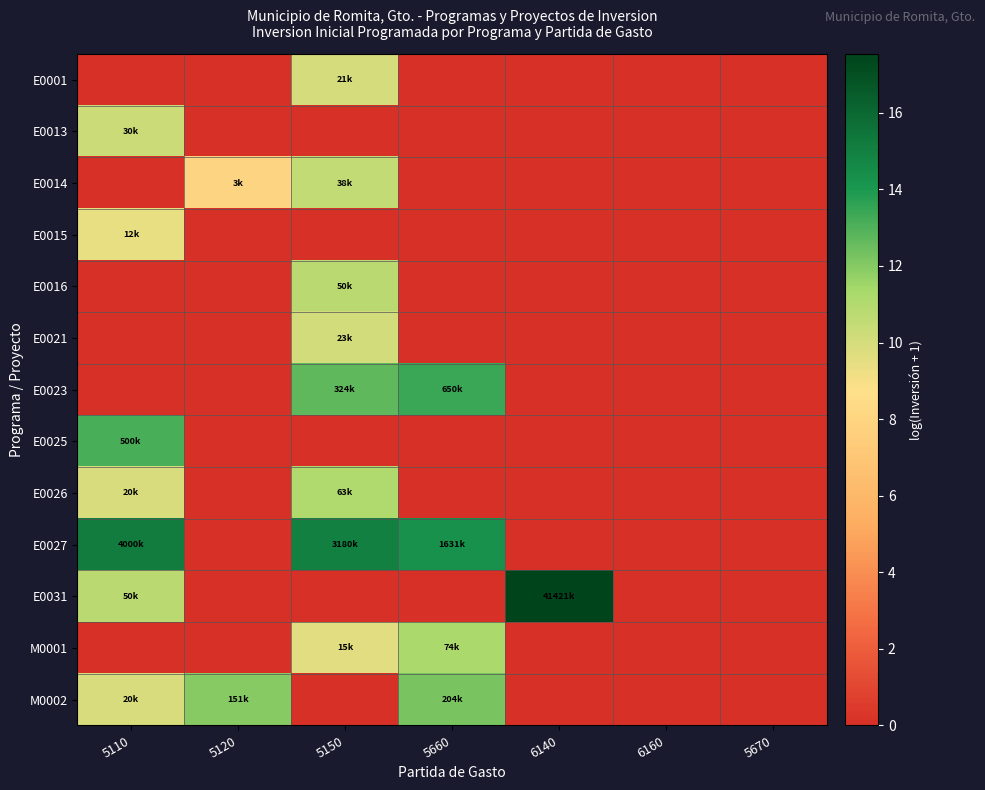

Reading left to right, what are all the values shown in this chart?

E0001: 5110=0.0	5120=0.0	5150=10.0	5660=0.0	6140=0.0	6160=0.0	5670=0.0
E0013: 5110=10.3	5120=0.0	5150=0.0	5660=0.0	6140=0.0	6160=0.0	5670=0.0
E0014: 5110=0.0	5120=8.0	5150=10.5	5660=0.0	6140=0.0	6160=0.0	5670=0.0
E0015: 5110=9.4	5120=0.0	5150=0.0	5660=0.0	6140=0.0	6160=0.0	5670=0.0
E0016: 5110=0.0	5120=0.0	5150=10.8	5660=0.0	6140=0.0	6160=0.0	5670=0.0
E0021: 5110=0.0	5120=0.0	5150=10.0	5660=0.0	6140=0.0	6160=0.0	5670=0.0
E0023: 5110=0.0	5120=0.0	5150=12.7	5660=13.4	6140=0.0	6160=0.0	5670=0.0
E0025: 5110=13.1	5120=0.0	5150=0.0	5660=0.0	6140=0.0	6160=0.0	5670=0.0
E0026: 5110=9.9	5120=0.0	5150=11.0	5660=0.0	6140=0.0	6160=0.0	5670=0.0
E0027: 5110=15.2	5120=0.0	5150=15.0	5660=14.3	6140=0.0	6160=0.0	5670=0.0
E0031: 5110=10.8	5120=0.0	5150=0.0	5660=0.0	6140=17.5	6160=0.0	5670=0.0
M0001: 5110=0.0	5120=0.0	5150=9.6	5660=11.2	6140=0.0	6160=0.0	5670=0.0
M0002: 5110=9.9	5120=11.9	5150=0.0	5660=12.2	6140=0.0	6160=0.0	5670=0.0